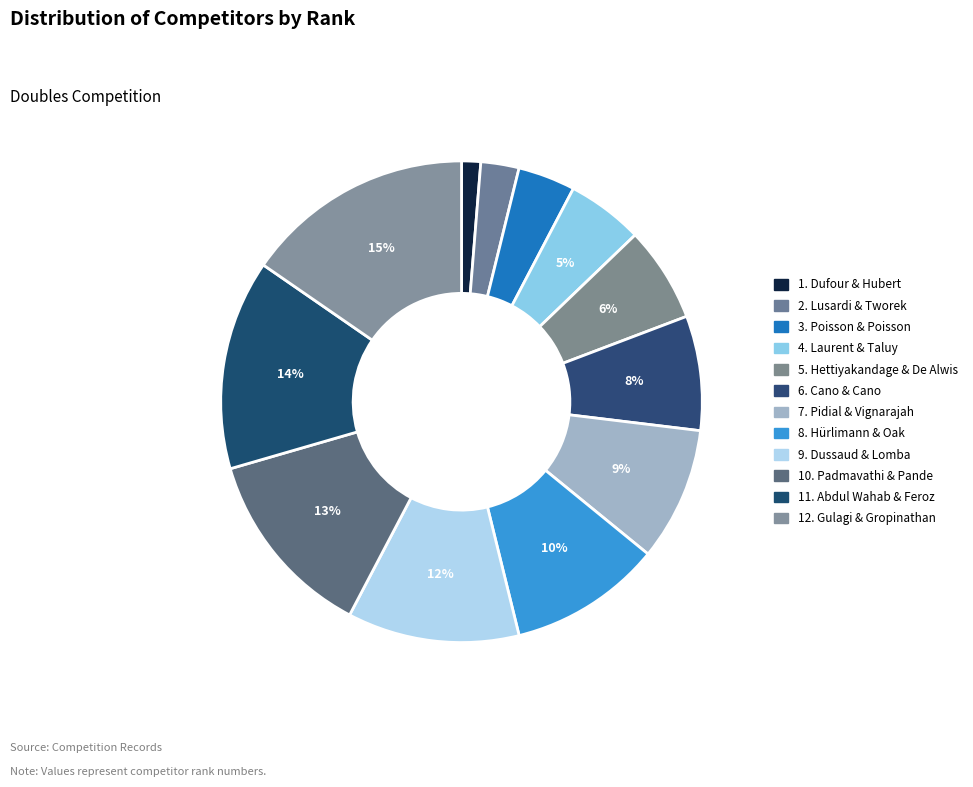

How many slices are in this pie chart?

12